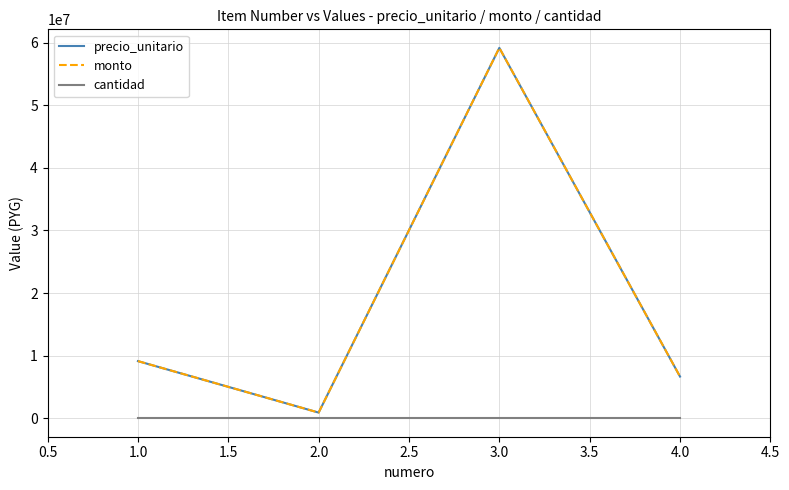

Is it true that precio_unitario equals 1420256 at 2.0?

False